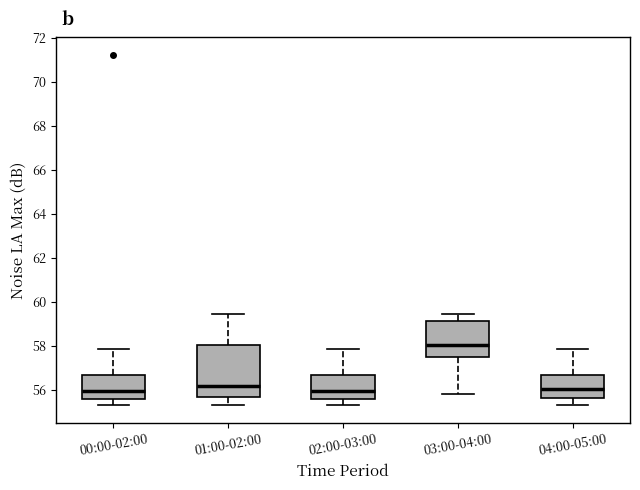

Comparing the boxes themselves (not the whiskers), which one is the tallest?

01:00-02:00